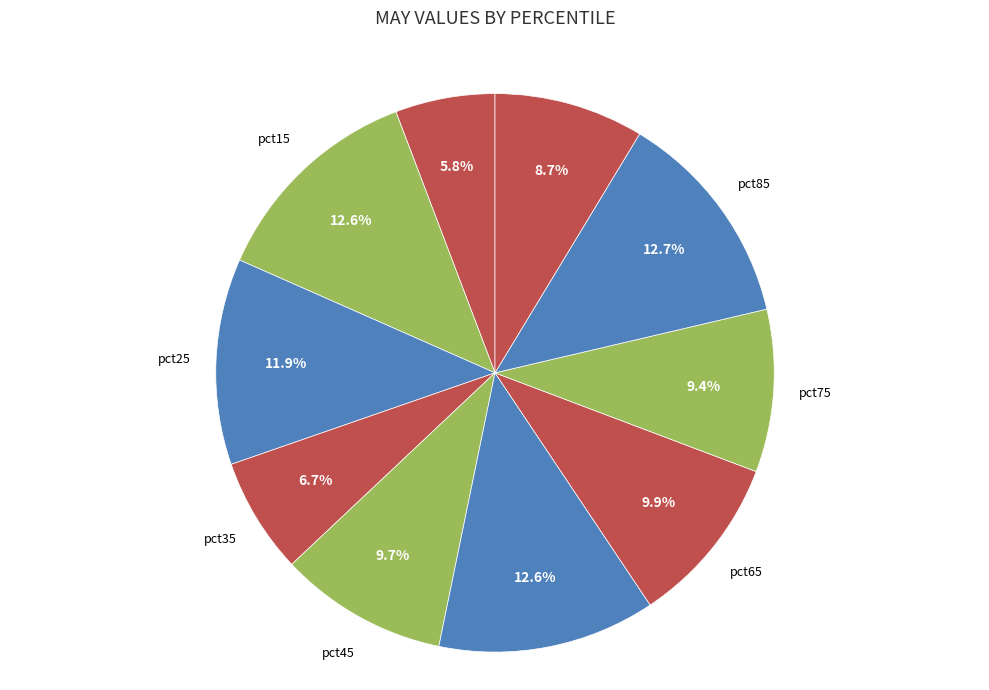

Which slice is the largest?

pct85